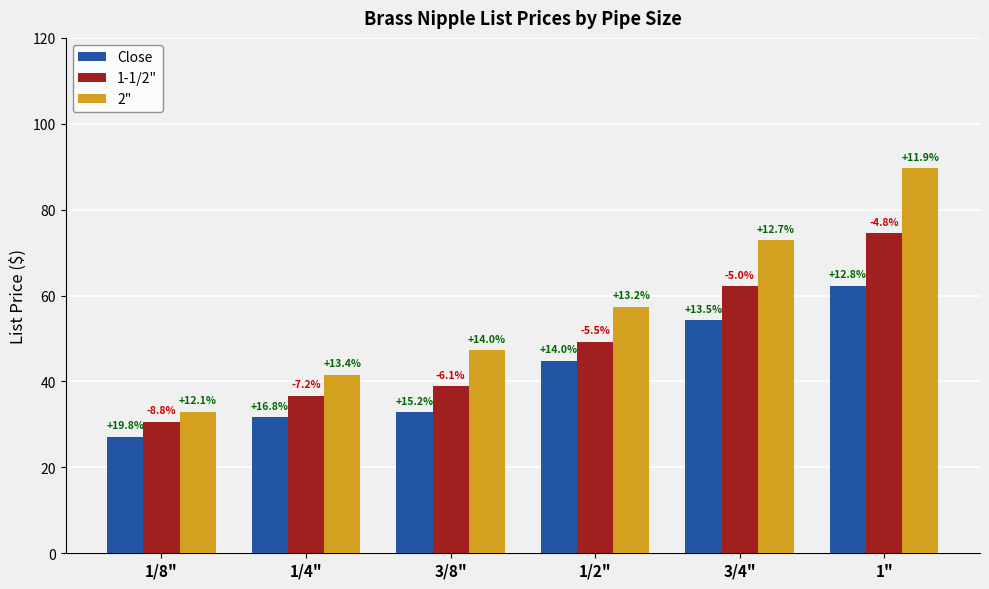

What is the difference between the highest and lowest values at 3/8"?

14.4